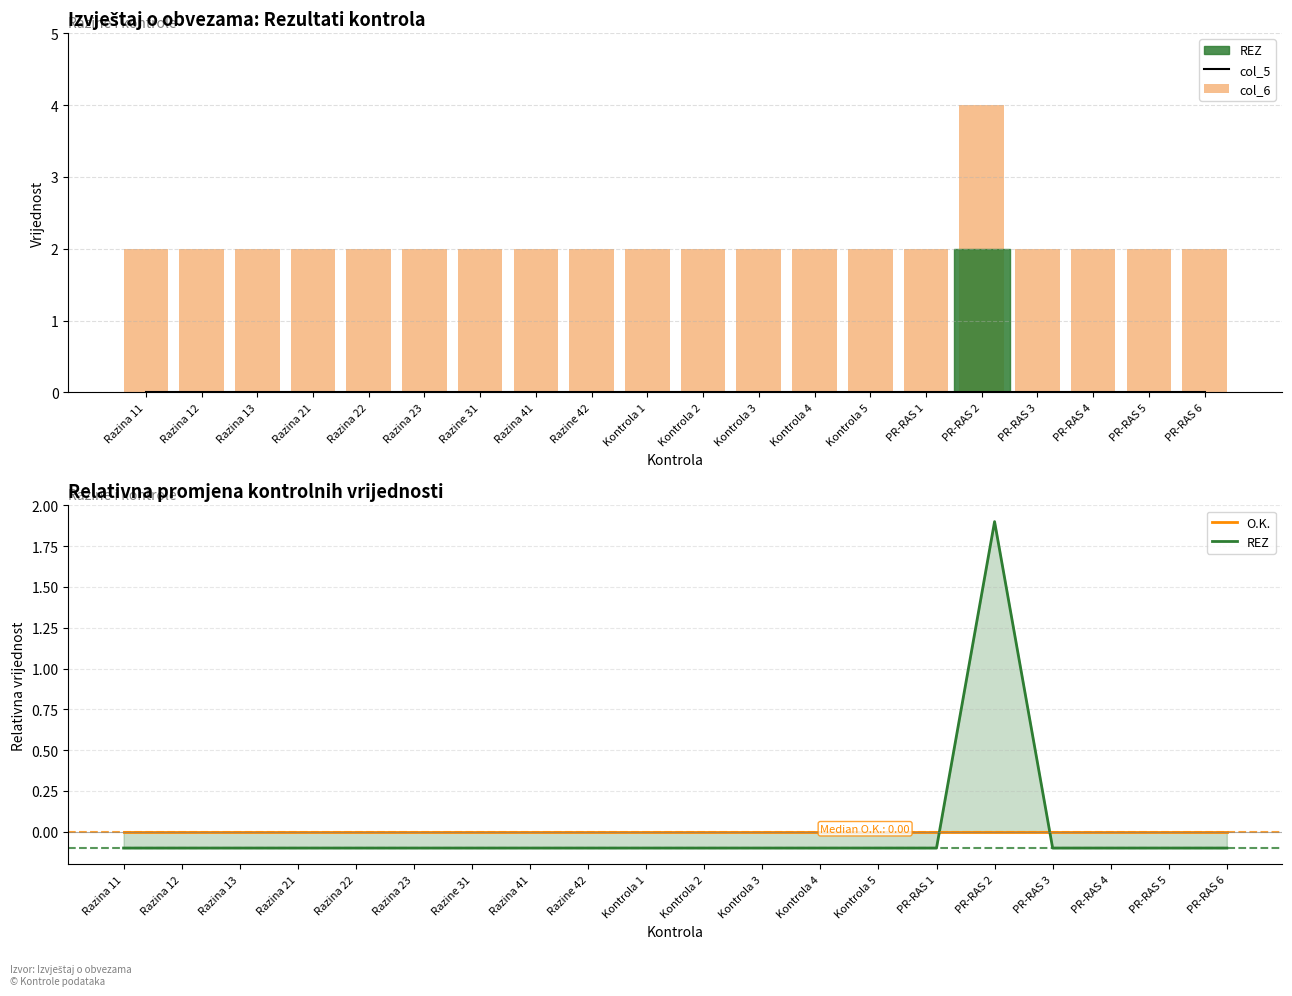

At which label is col_6 closest to 3?

Razina 11